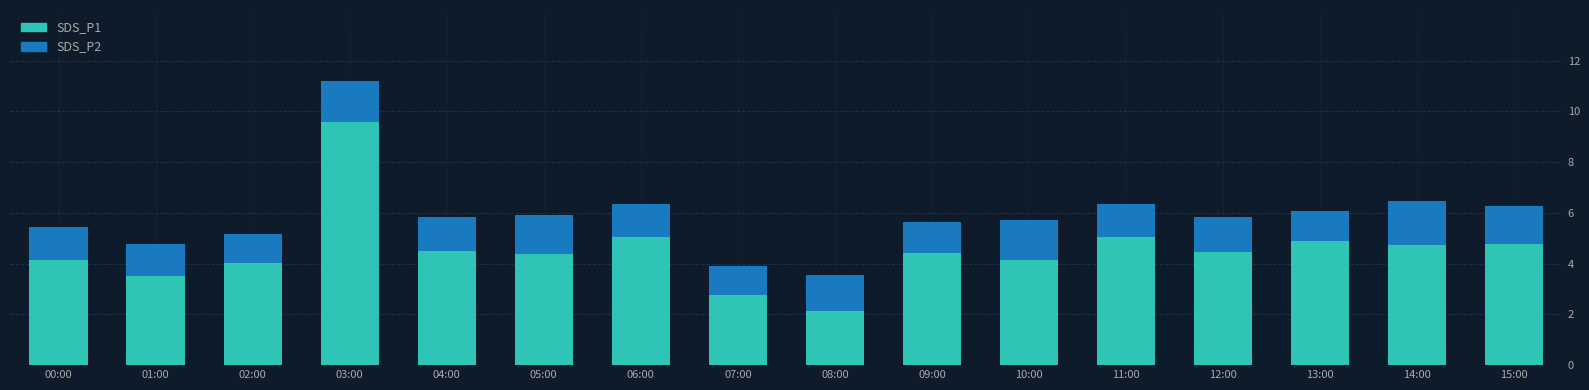

Count the number of categories in the chart.

16